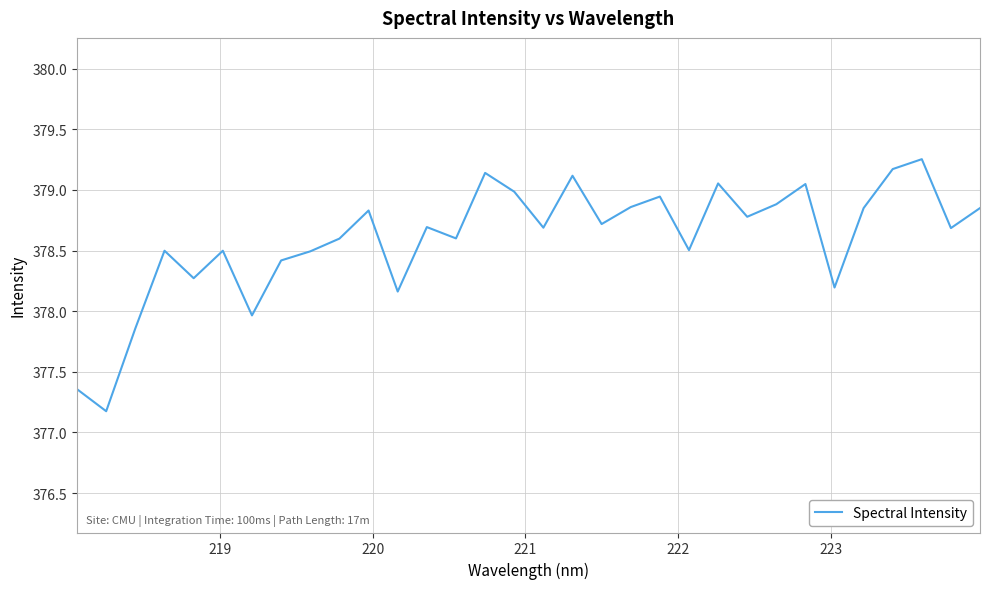

What is the minimum value shown in the chart?

377.2